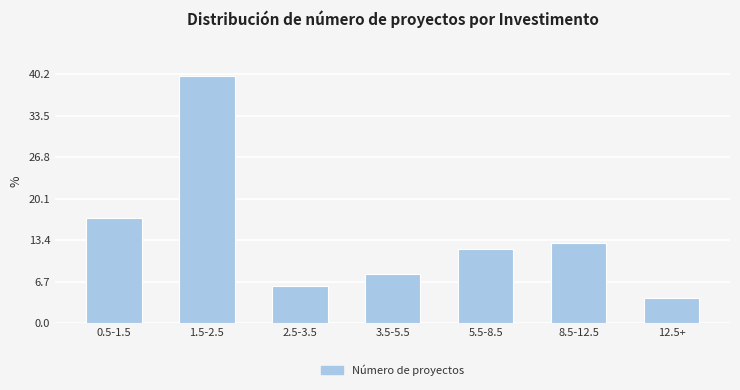

Reading left to right, extract all data points from this chart.

17	40	6	8	12	13	4